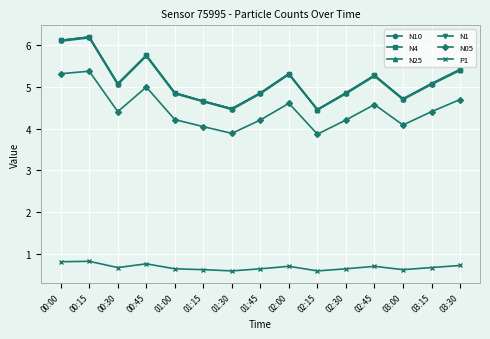

What is the minimum value shown in the chart?

0.6